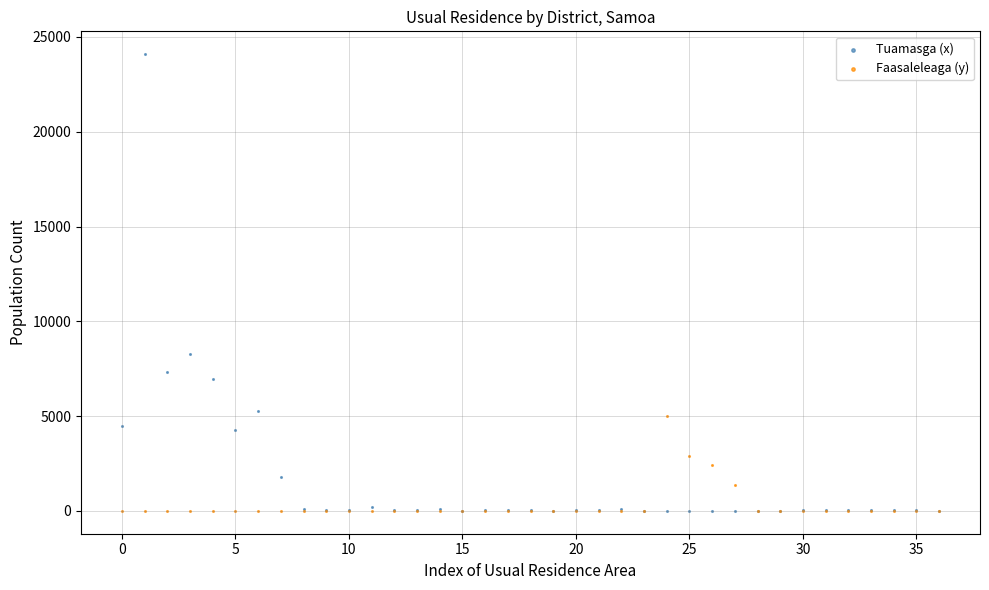

What are all the series names shown in the legend?

Tuamasga (x), Faasaleleaga (y)